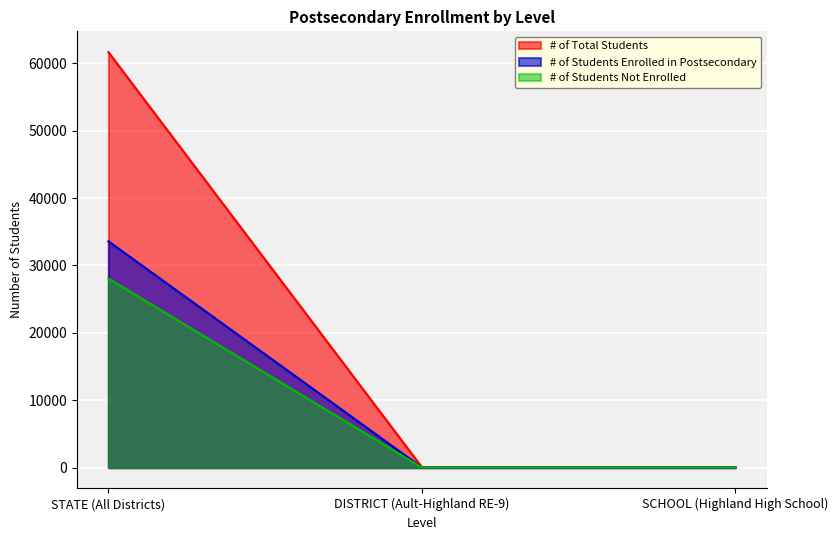

How many values in the % of Students Enrolled in Postsecondary series exceed 30?

1